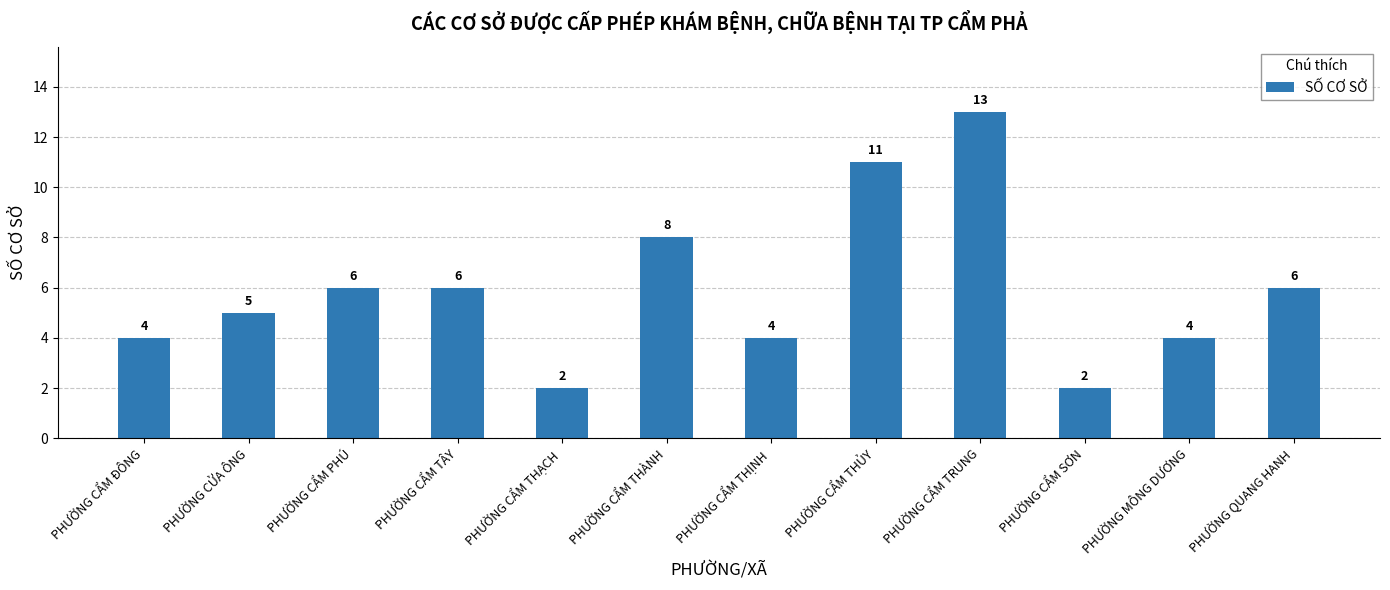

Does the chart contain stacked bars?

No